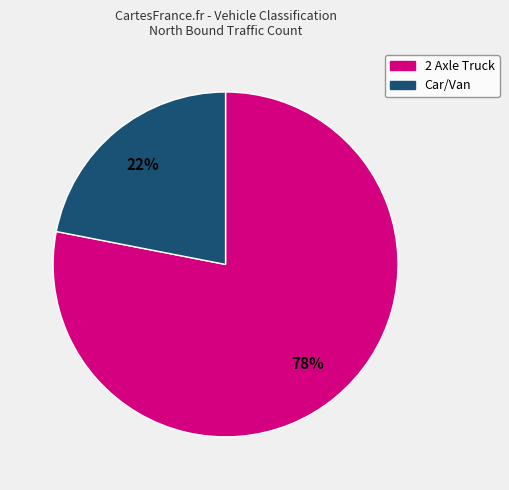

To the nearest percent, what is the average slice percentage?

50%